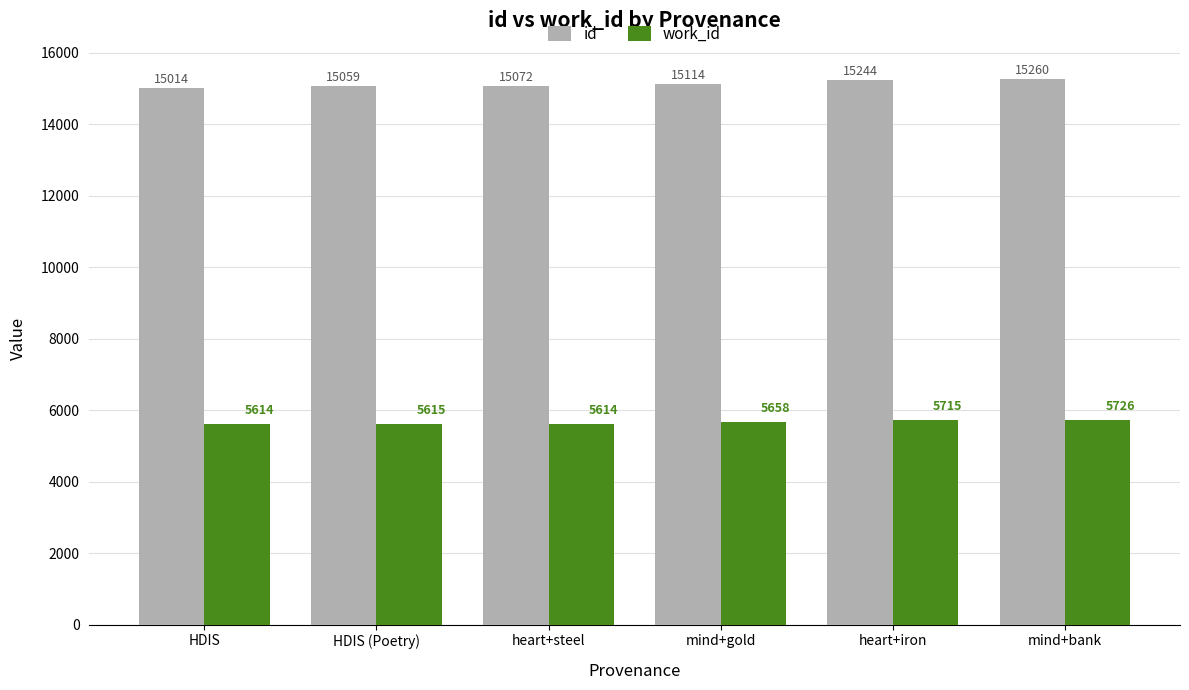

Reading left to right, transcribe all the data shown in this chart.

id: HDIS=15014	HDIS (Poetry)=15059	heart+steel=15072	mind+gold=15114	heart+iron=15244	mind+bank=15260
work_id: HDIS=5614	HDIS (Poetry)=5615	heart+steel=5614	mind+gold=5658	heart+iron=5715	mind+bank=5726